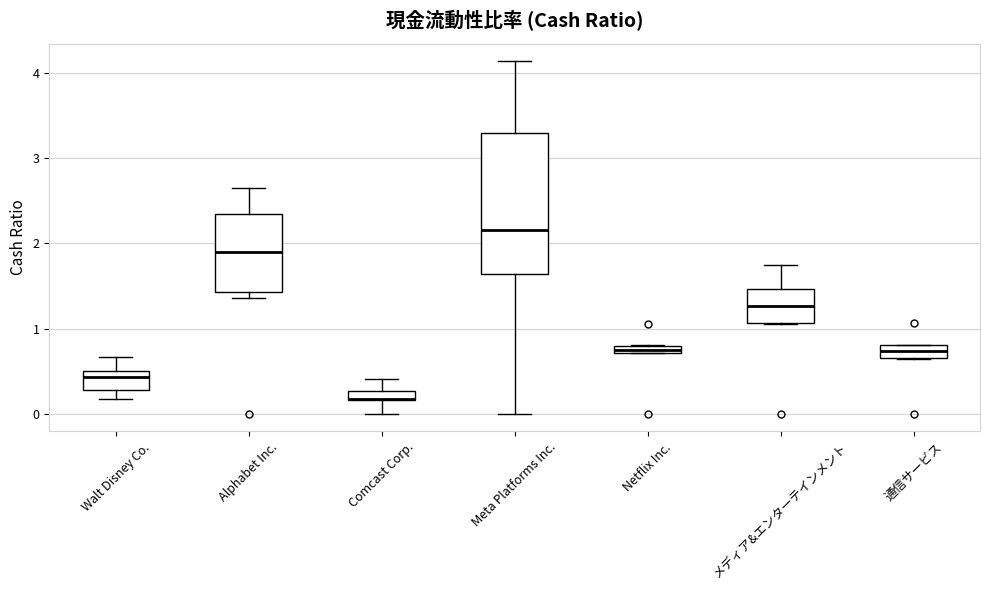

Which box's median line is the lowest?

Comcast Corp.